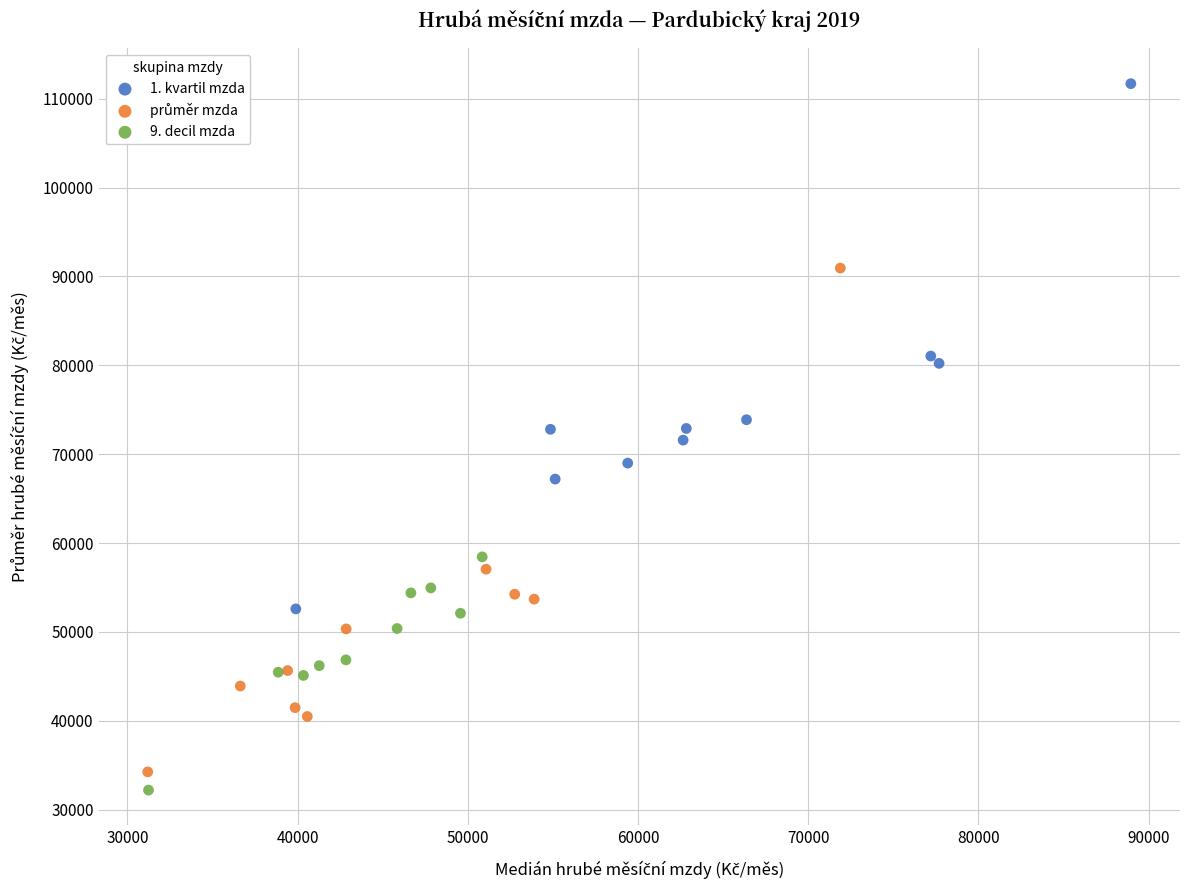

Which series has the largest Y range (max minus min)?

1. kvartil mzda